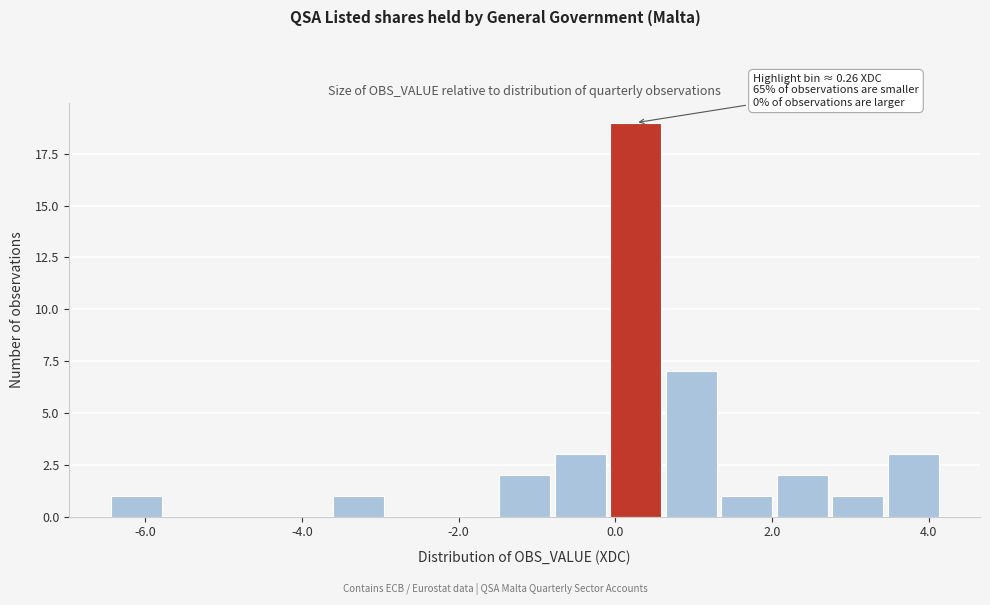

Read against the x-axis, roughly where is the centre of the tallest bar?

0.2